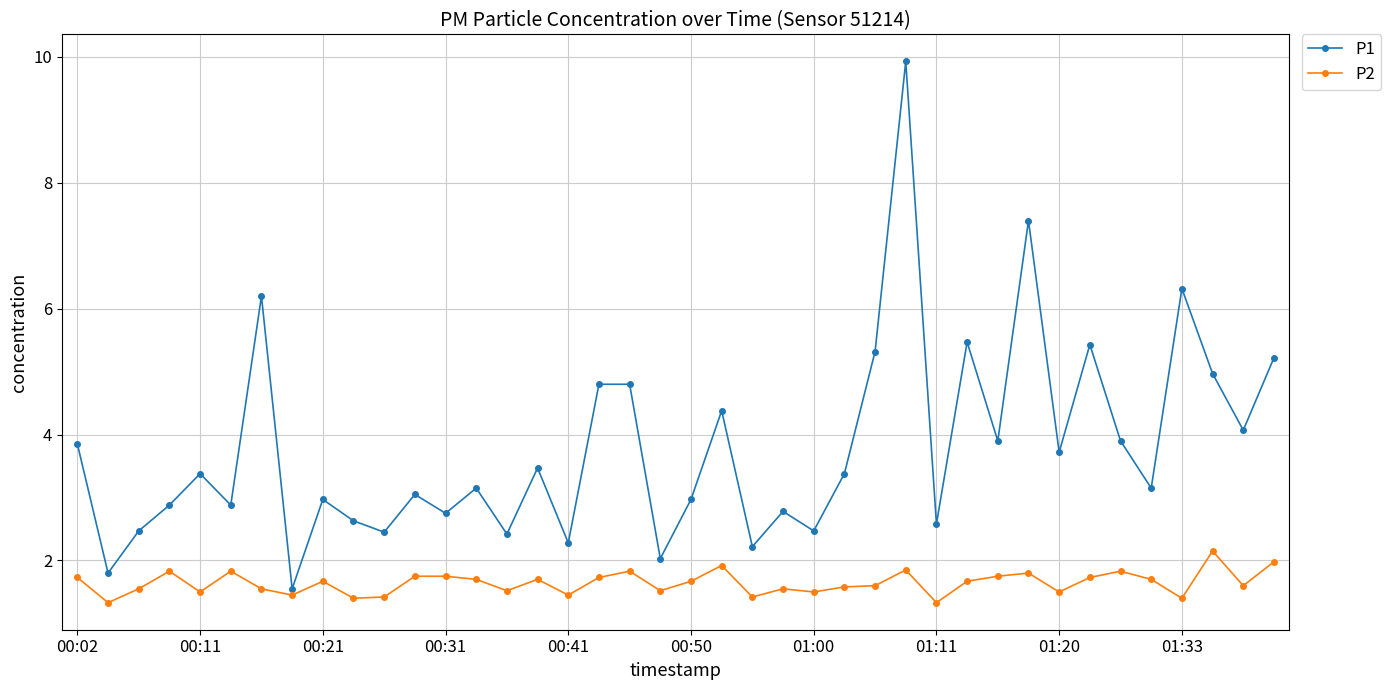

What is the difference between the maximum and minimum values in the P1 series?

8.4